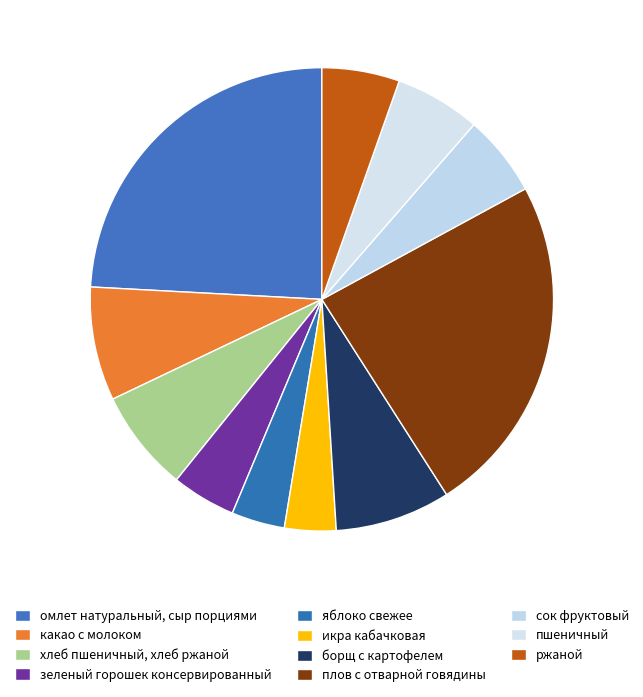

To the nearest percent, what portion does борщ с картофелем represent?

8%